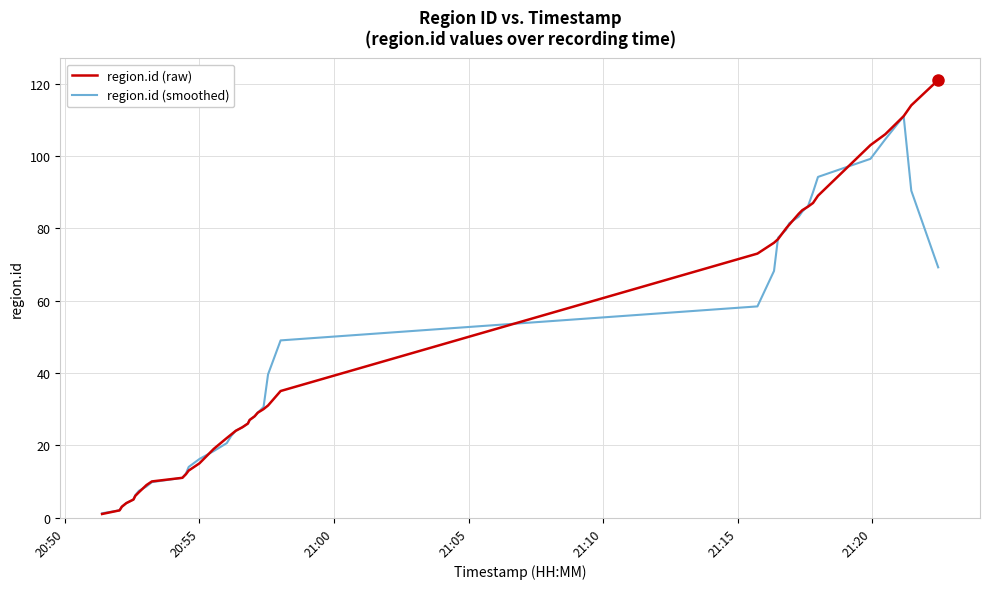

What is the greatest value displayed?

121.0